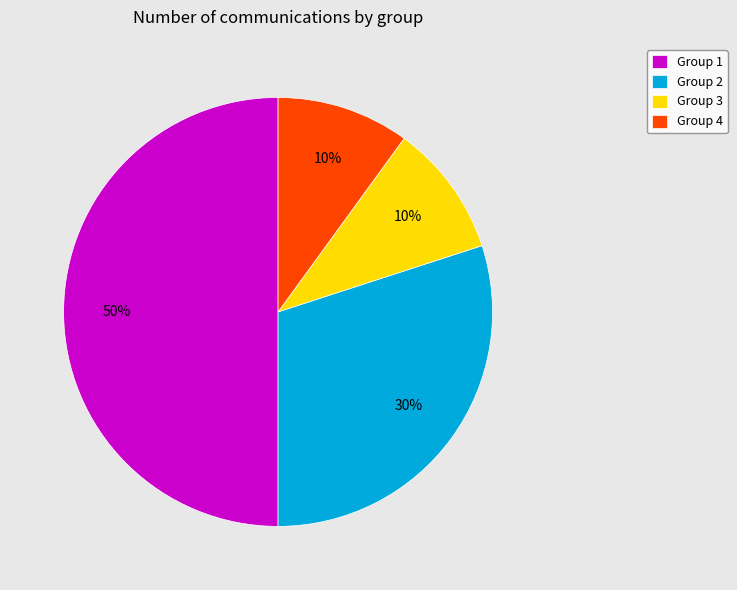

Count the number of slices in the pie.

4